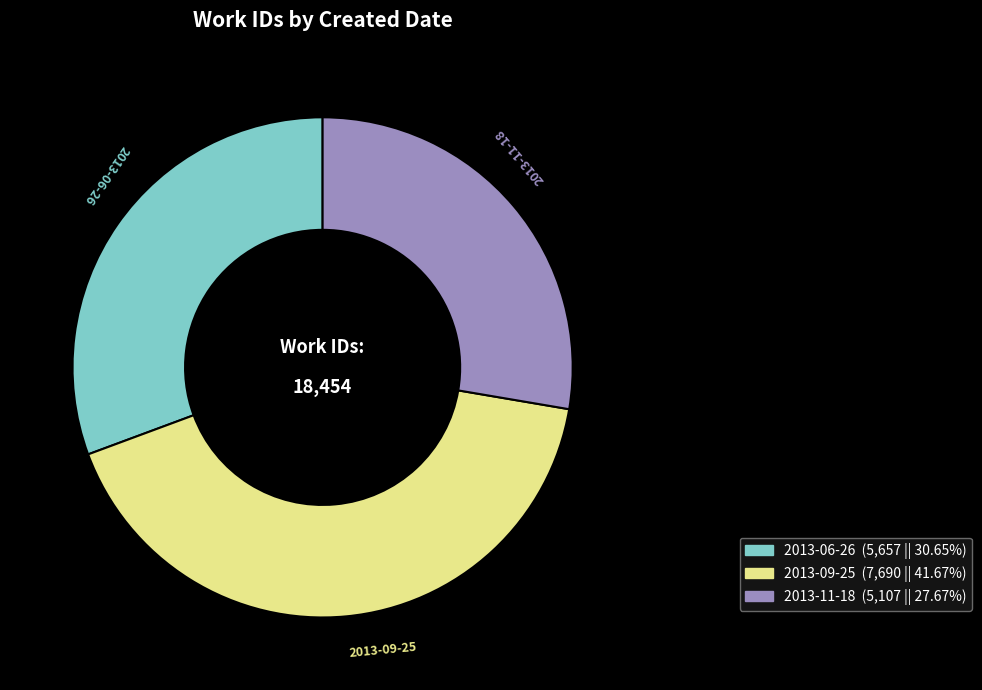

Is it true that 2013-09-25 is 42% of the pie?

True